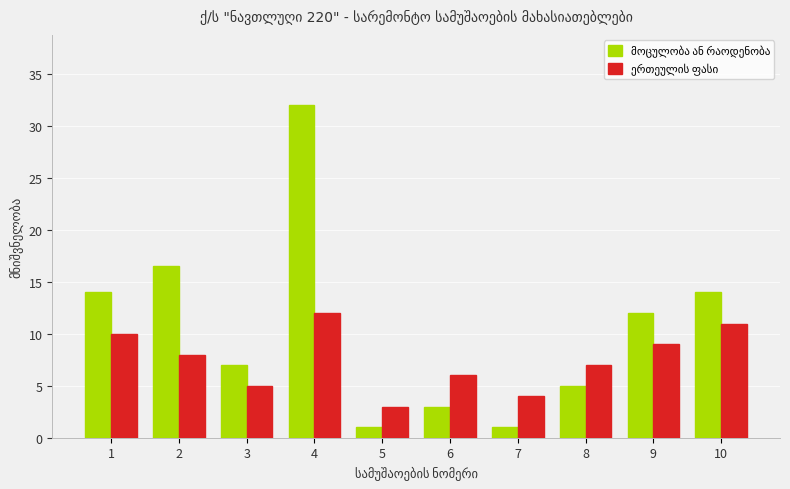

What is the spread (max minus min) of values at 5?

2.0